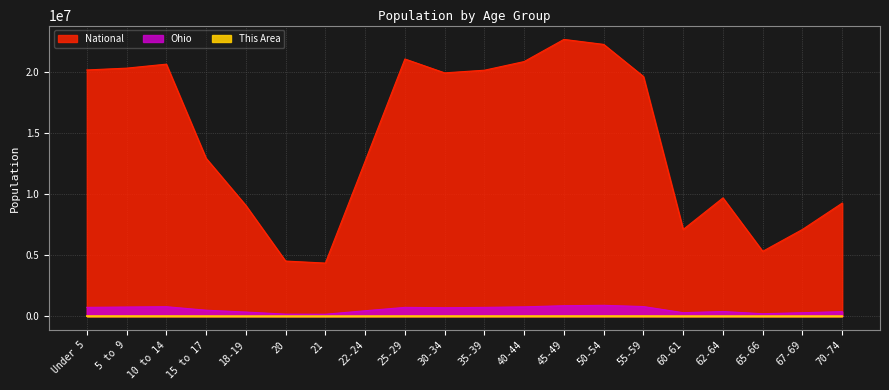

The National series shows 9086089 at 18-19. True or false?

True